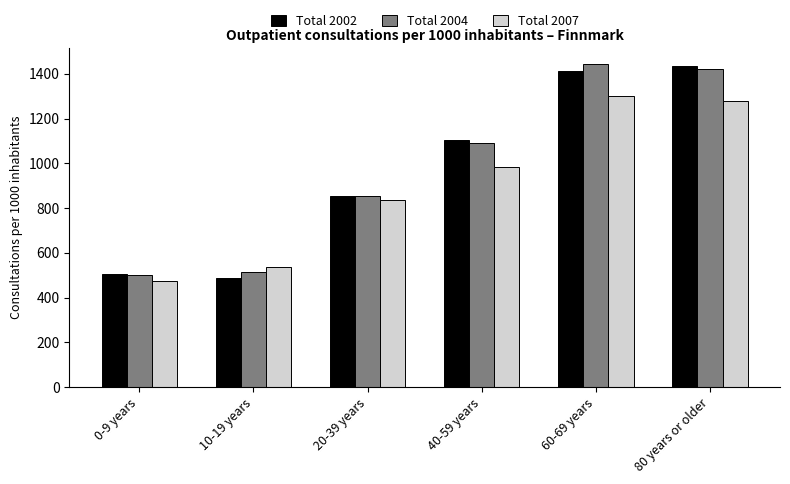

What is the label of the 1st bar from the right?

80 years or older